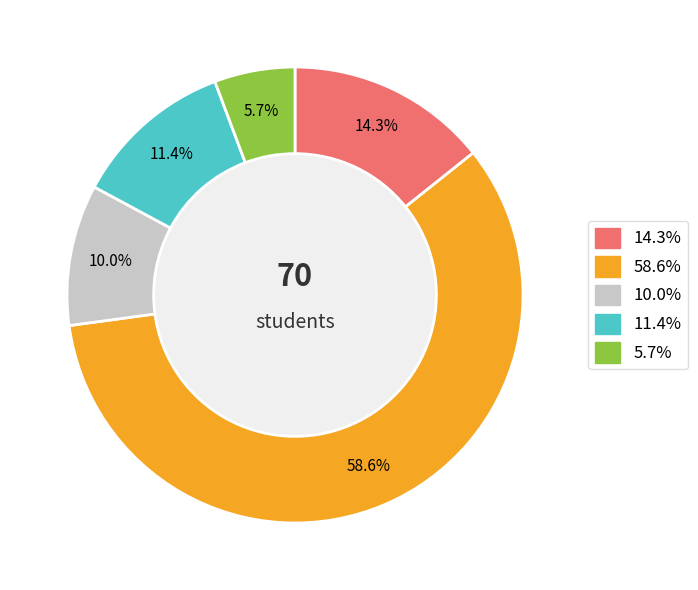

Is there a majority slice in this chart?

Yes